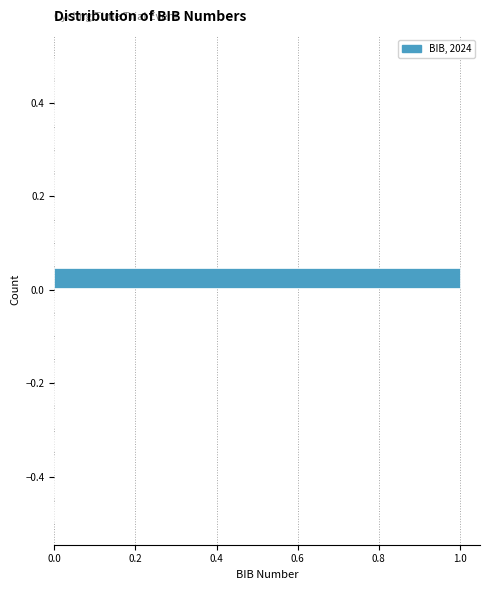

Around what value on the y-axis is the longest bar? Give the approximate position of its centre, as read against the axis.

0.02